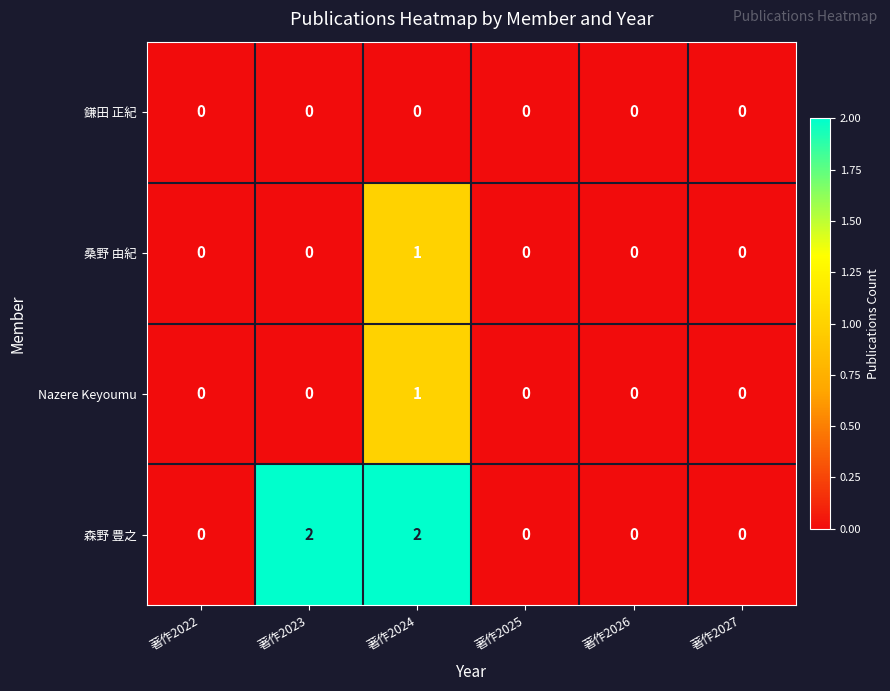

At which category is the sum across all series the highest?

著作2024